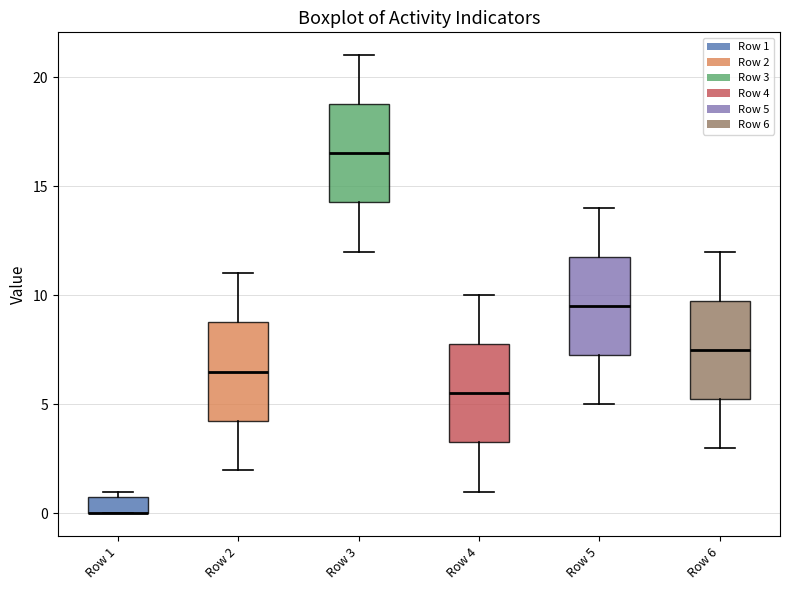

Reading left to right, read every box against the y-axis: the position of its median line, the range the box covers, and the ends of its whiskers. The values are not printed on the chart, so give them approximately, as read against the axis.

Row 1: median 0.0 (drawn on the box's lower edge), box 0.0 to 1.0, whiskers 0.0 to 1.0 (just above the box's upper edge)
Row 2: median 6.5, box 4.5 to 9.0, whiskers 2.0 to 11.0
Row 3: median 16.5, box 14.5 to 19.0, whiskers 12.0 to 21.0
Row 4: median 5.5, box 3.5 to 8.0, whiskers 1.0 to 10.0
Row 5: median 9.5, box 7.5 to 12.0, whiskers 5.0 to 14.0
Row 6: median 7.5, box 5.5 to 10.0, whiskers 3.0 to 12.0